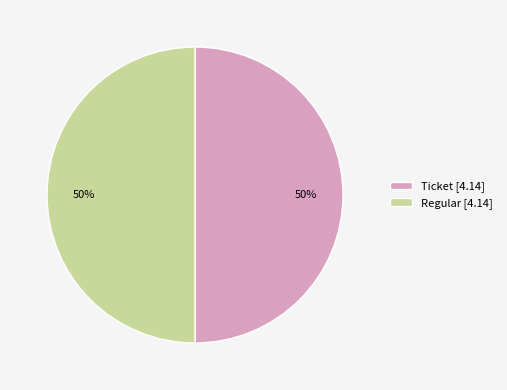

Is the sum of Ticket [4.14] and Regular [4.14] greater than half?

Yes